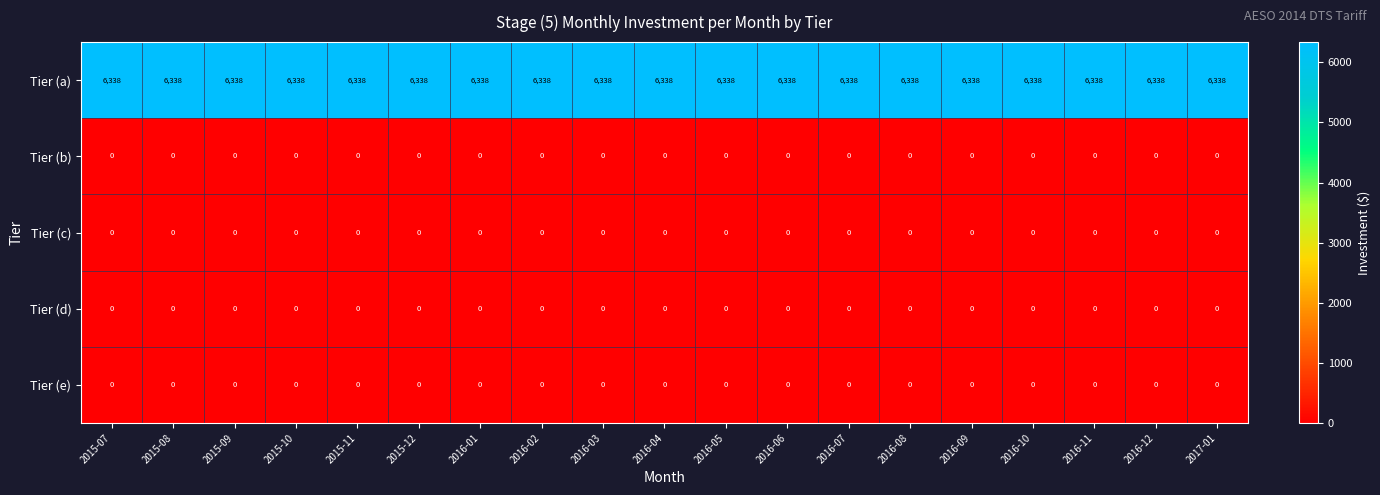

At how many categories does at least one series exceed 2612?

19